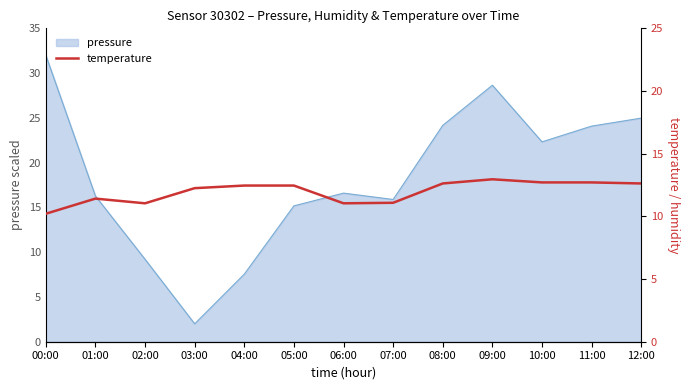

True or false: the data shows 11.4 at 01:00.

True